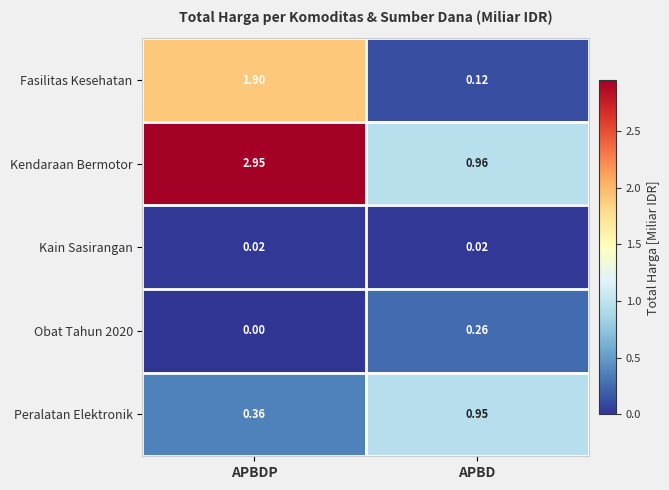

Which series has the widest spread of values?

Kendaraan Bermotor